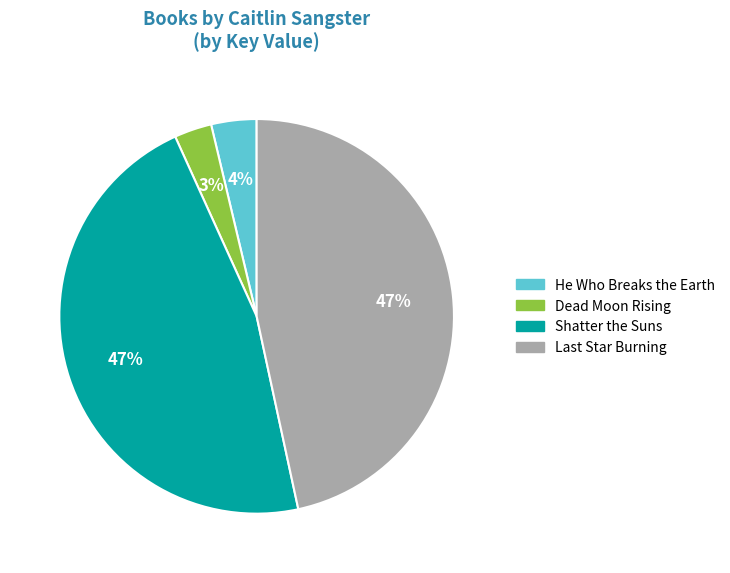

To the nearest percent, what is the difference between the He Who Breaks the Earth and Shatter the Suns slice percentages?

43%